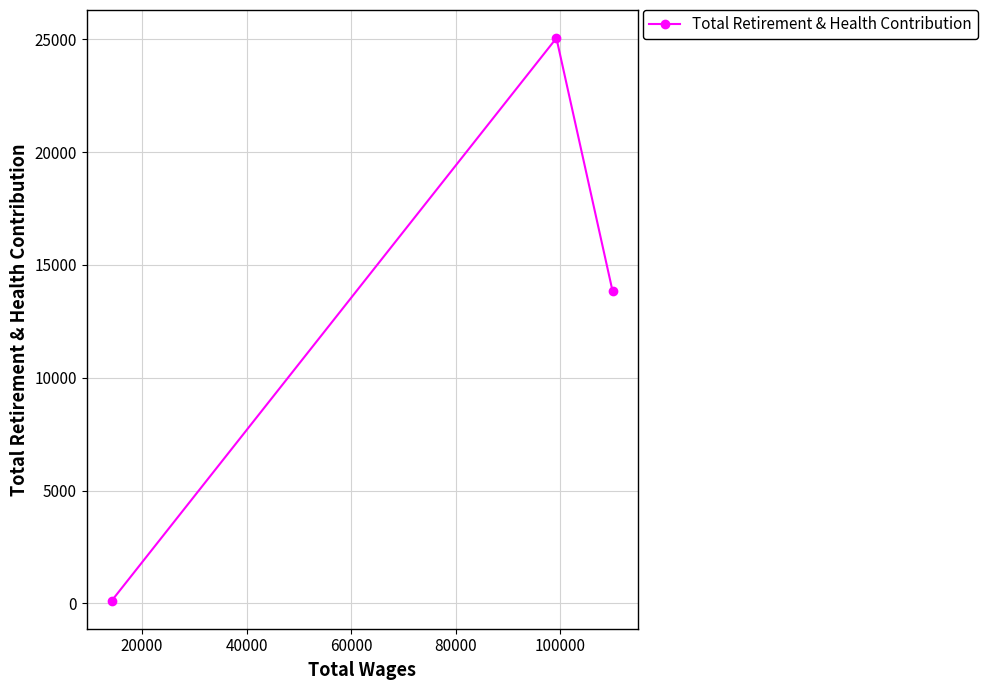

What is the difference between the maximum and minimum values?

24933